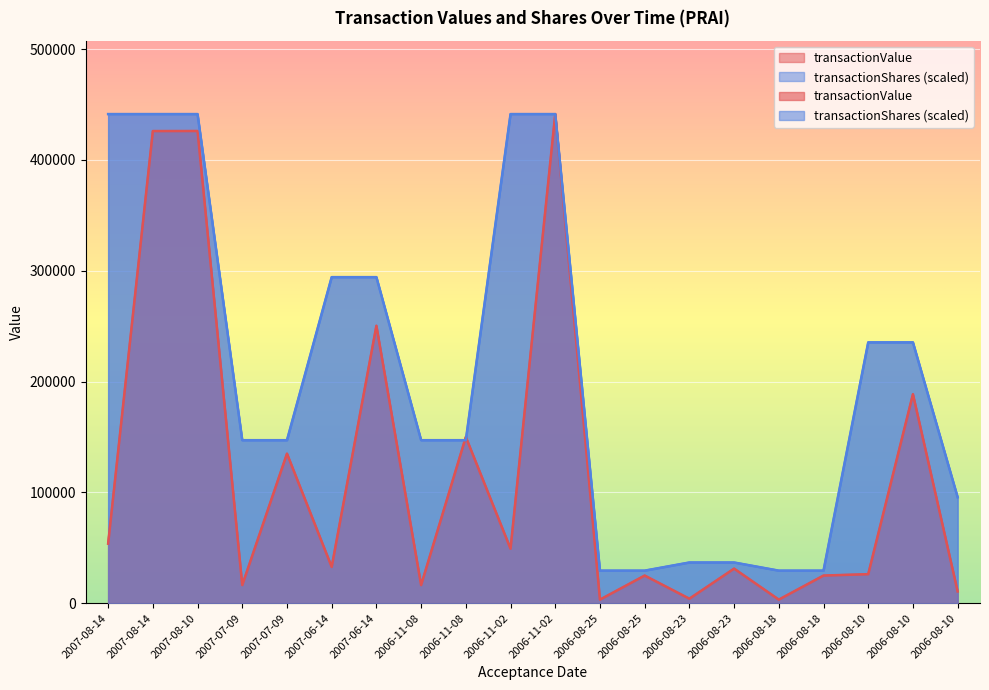

True or false: transactionShares has more than 2 interior local peaks.

False